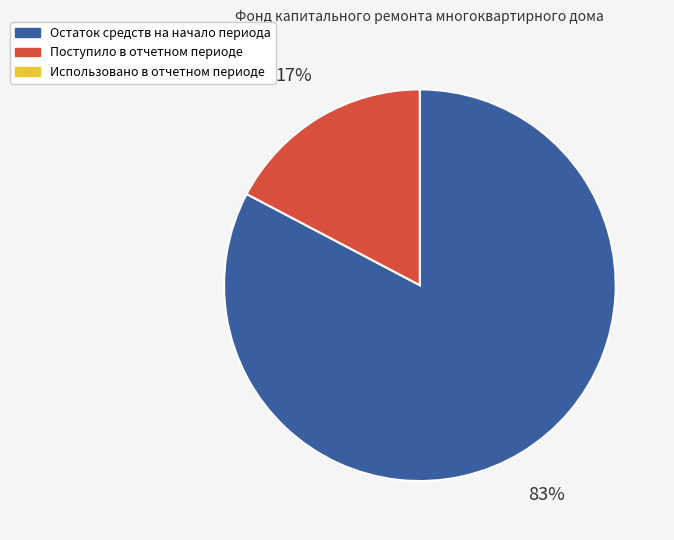

To the nearest percent, what portion does Поступило в отчетном периоде represent?

17%